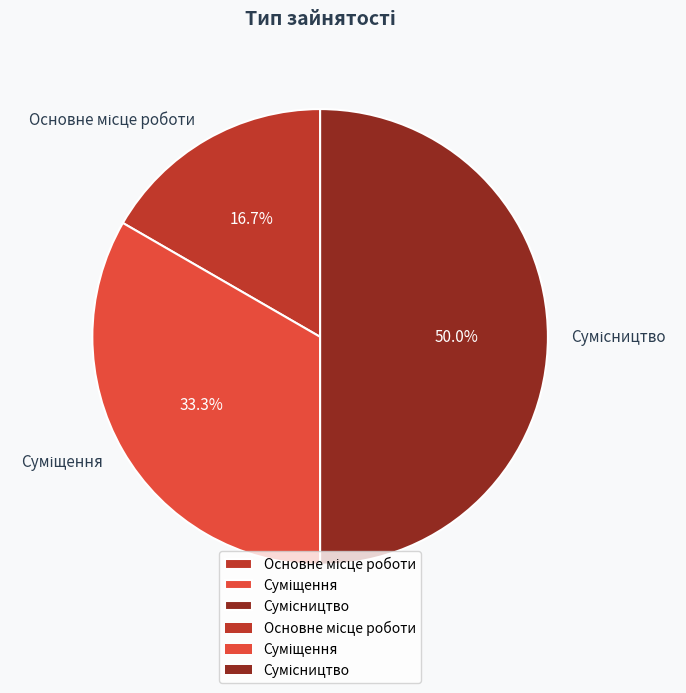

Does Суміщення account for over 50% of the chart?

No